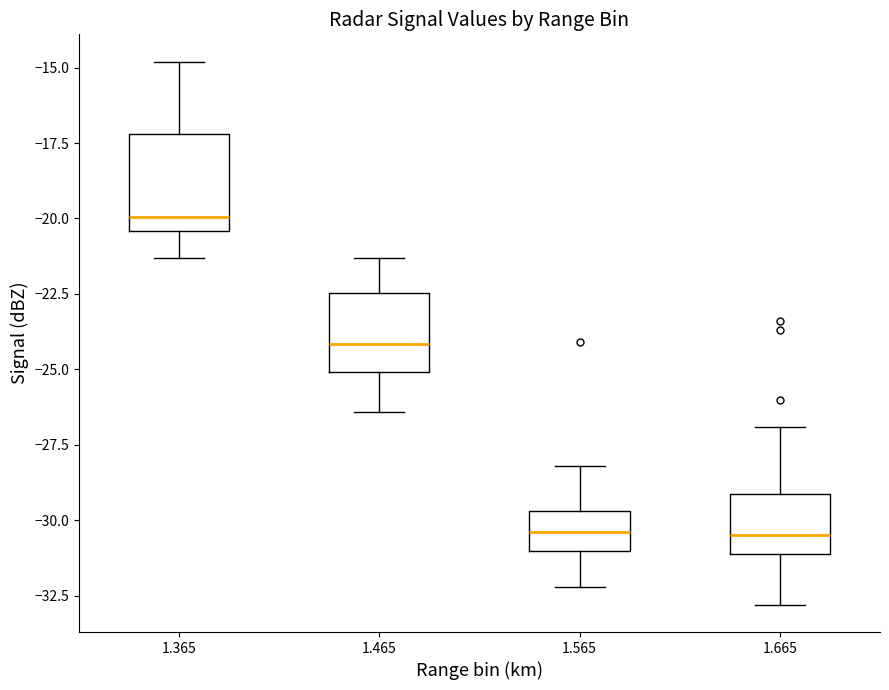

Which box is the tallest, from its lower edge to its upper edge?

1.365